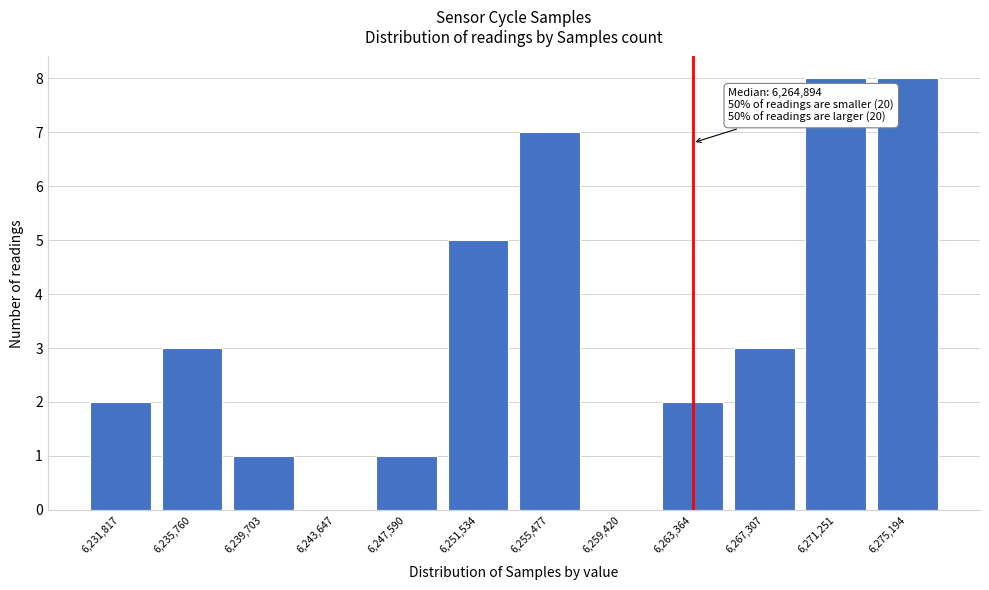

Reading left to right, what are all the values shown in this chart?

6,231,817=2	6,235,760=3	6,239,703=1	6,243,647=0	6,247,590=1	6,251,534=5	6,255,477=7	6,259,420=0	6,263,364=2	6,267,307=3	6,271,251=8	6,275,194=8